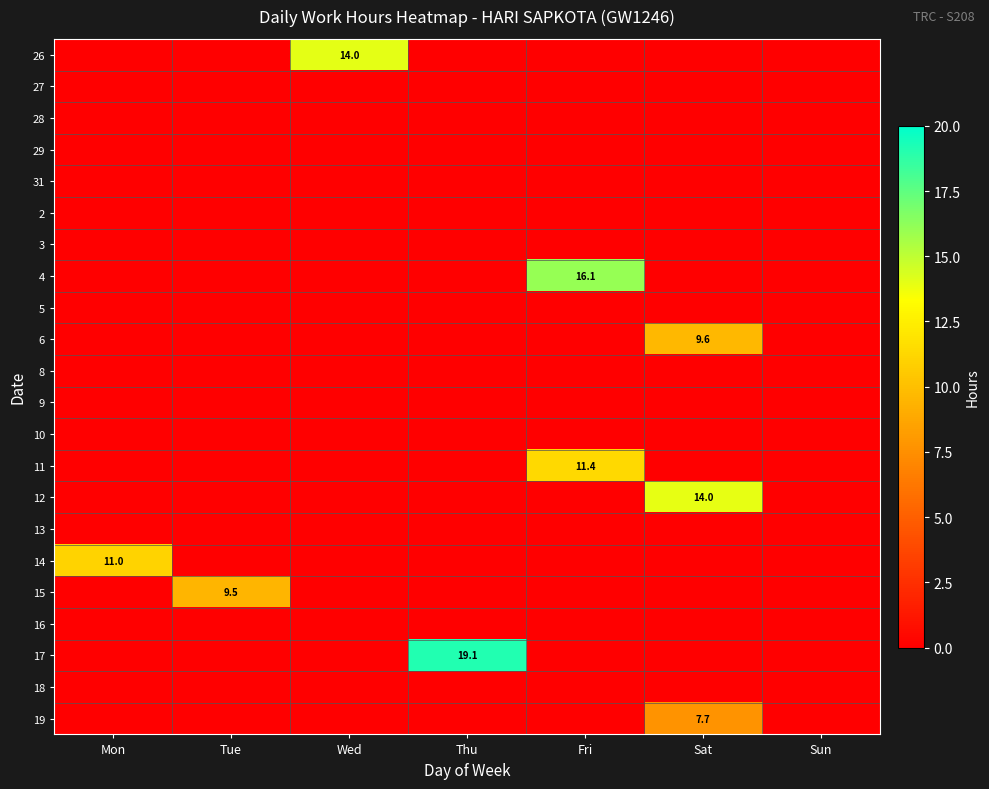

How many values in 15 are above zero?

1